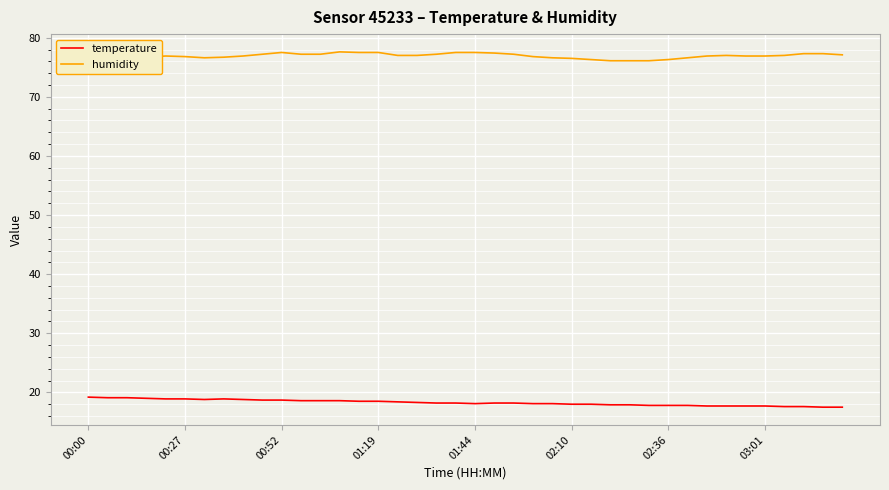

What is the average value of the humidity series?

76.9